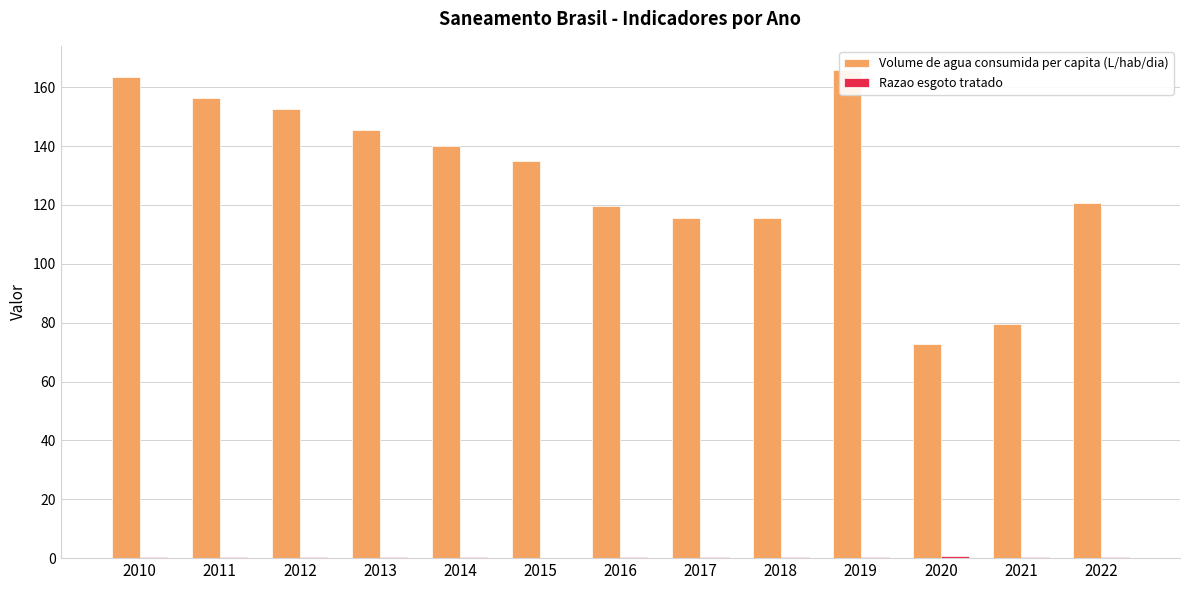

How many data points in Volume de agua consumida per capita (L/hab/dia) are less than 134?

6